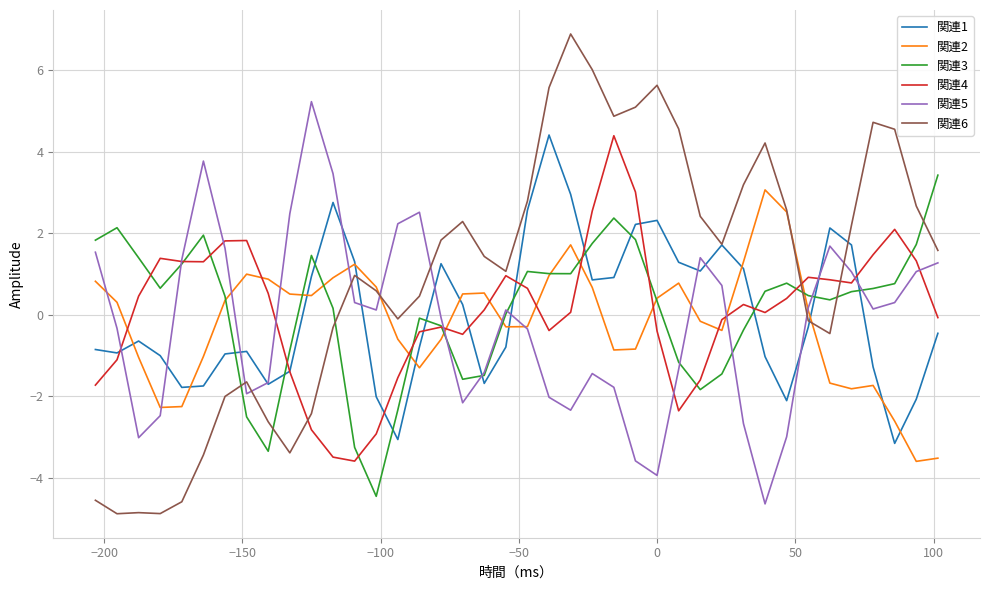

What is the maximum value for 関連5?

5.2